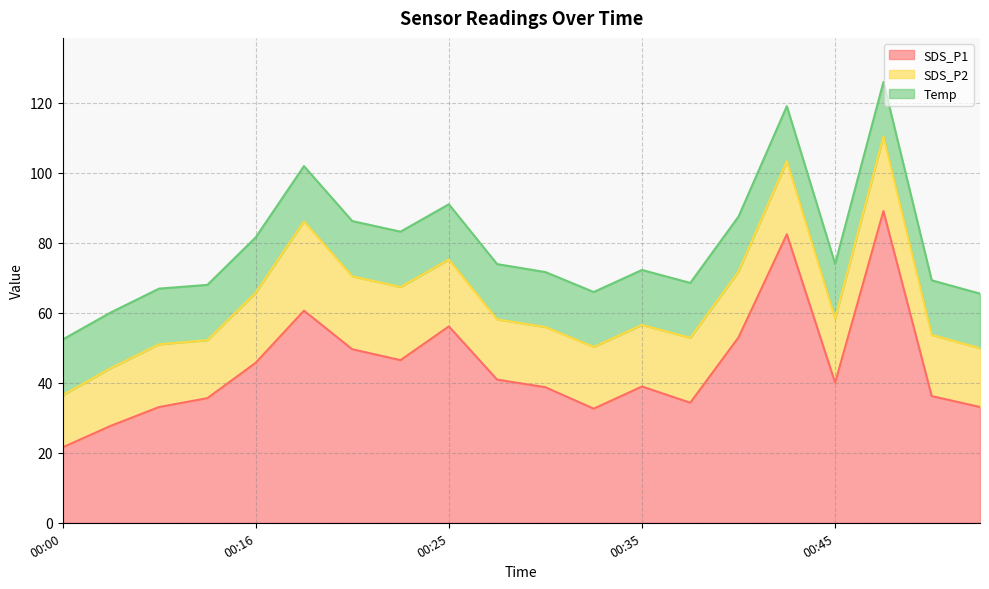

At which label is Temp closest to 15?

00:45